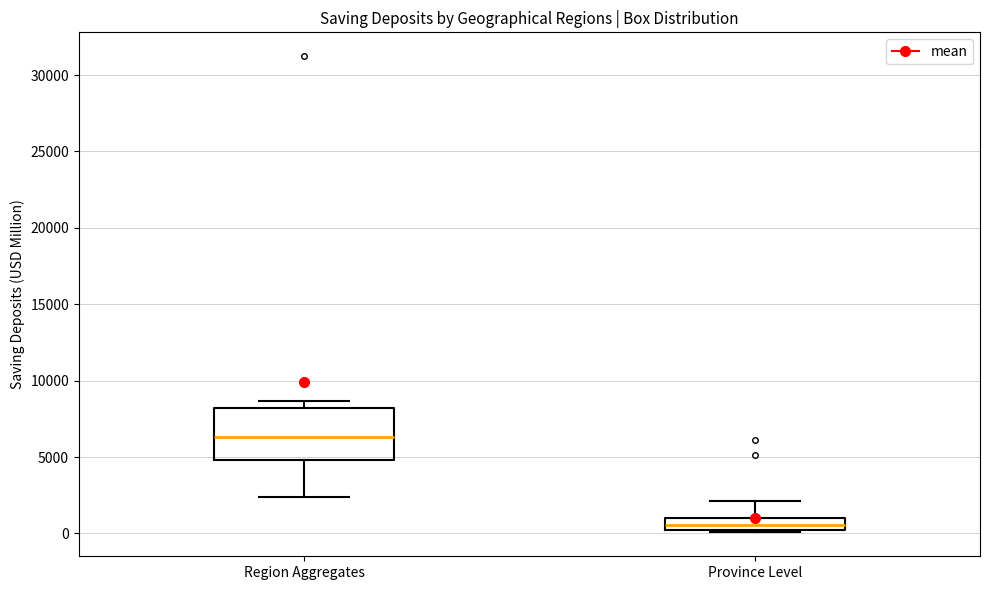

Reading left to right, read every box against the y-axis: the position of its median line, the range the box covers, and the ends of its whiskers. The values are not printed on the chart, so give them approximately, as read against the axis.

Region Aggregates: median 6500, box 5000 to 8000, whiskers 2500 to 8500
Province Level: median 500, box 0 to 1000, whiskers 0 to 2000